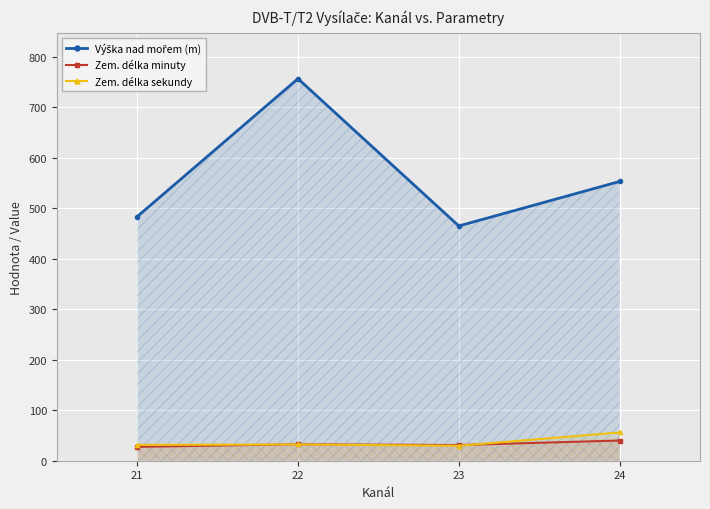

At how many categories does at least one series exceed 33?

4